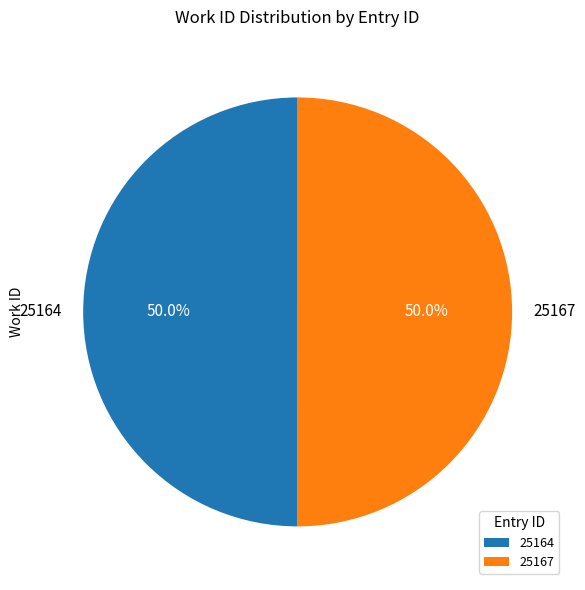

To the nearest percent, what is the average slice percentage?

50%